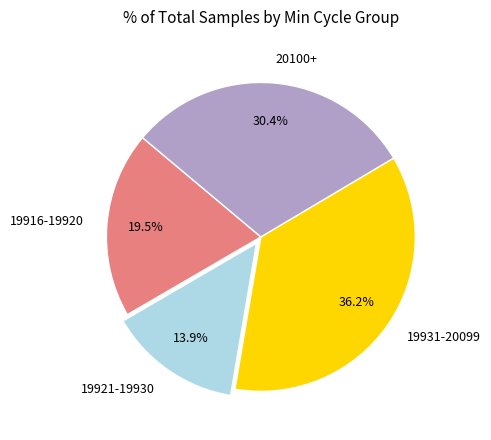

Rank the categories by value from lowest to highest.

19921-19930, 19916-19920, 20100+, 19931-20099